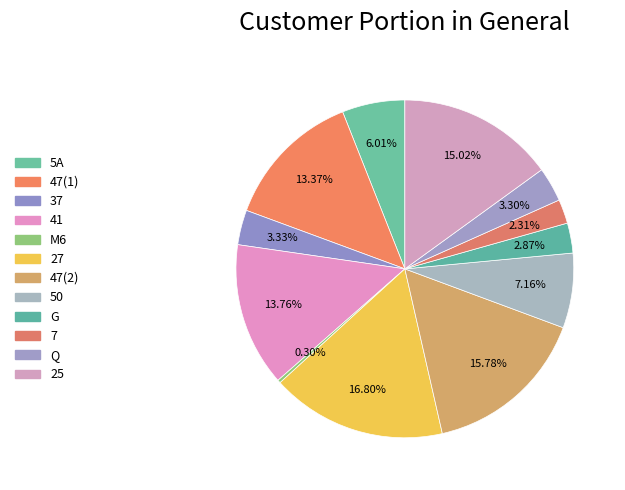

How many slices are in this pie chart?

12